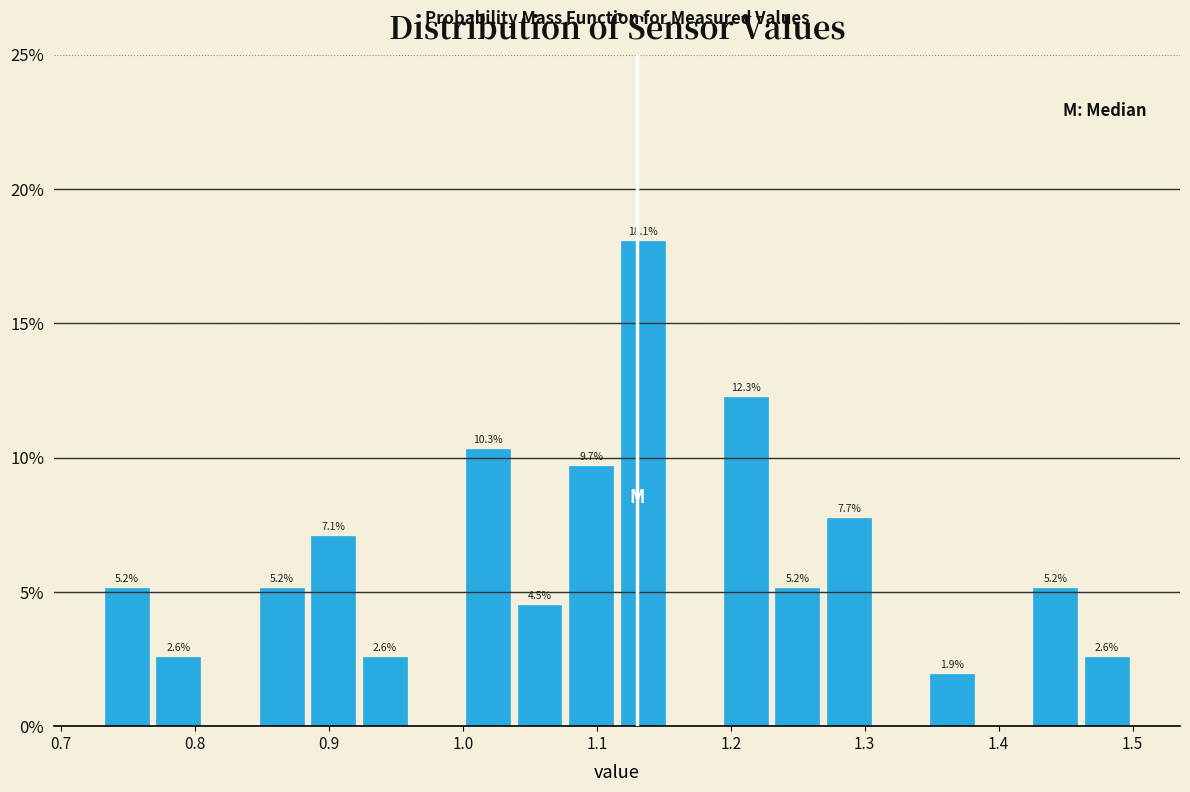

Around what value on the x-axis is the tallest bar? Give the approximate position of its centre, as read against the axis.

1.13